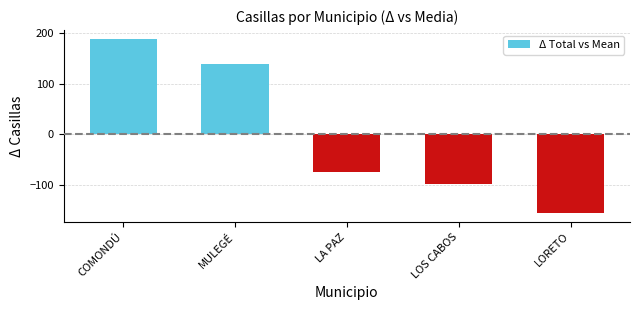

How many values are above zero?

2